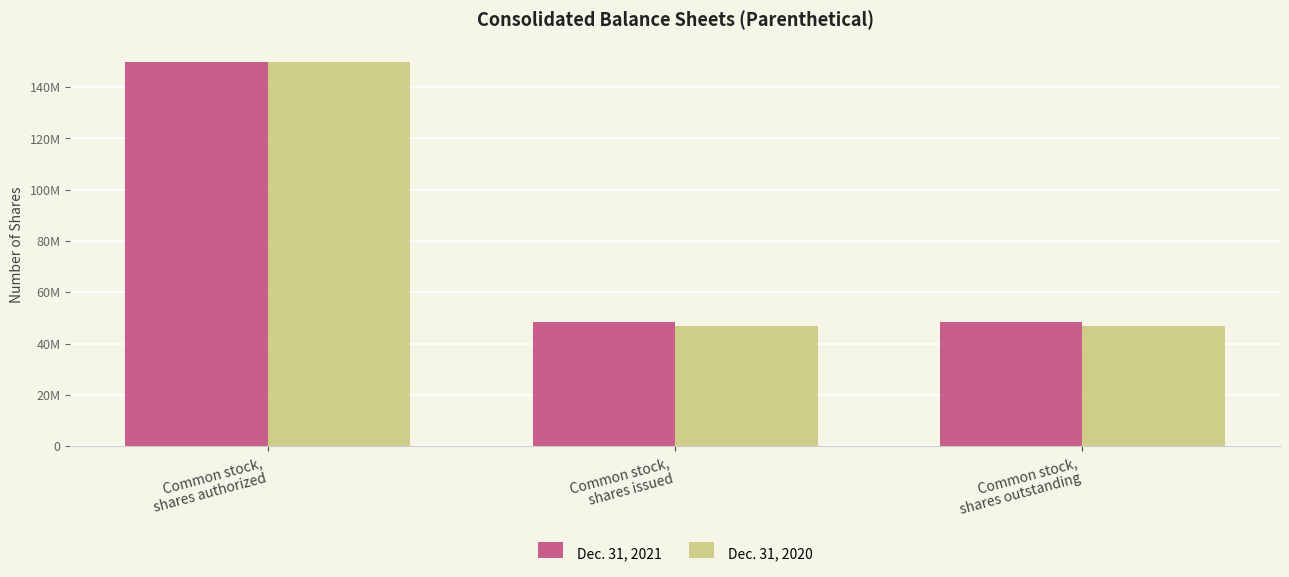

Rank the series by their average value, from lowest to highest.

Dec. 31, 2020, Dec. 31, 2021